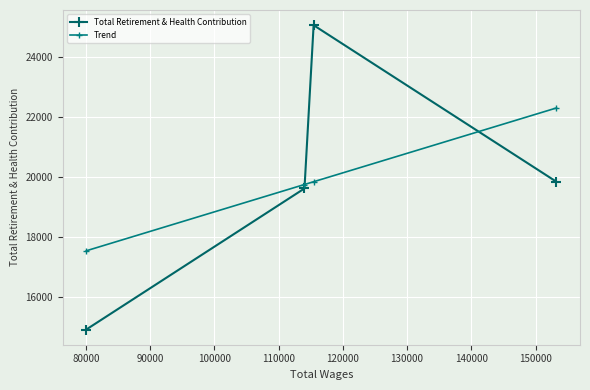

Which series ends up on top after the final intersection of Trend and Total Retirement & Health Contribution?

Trend